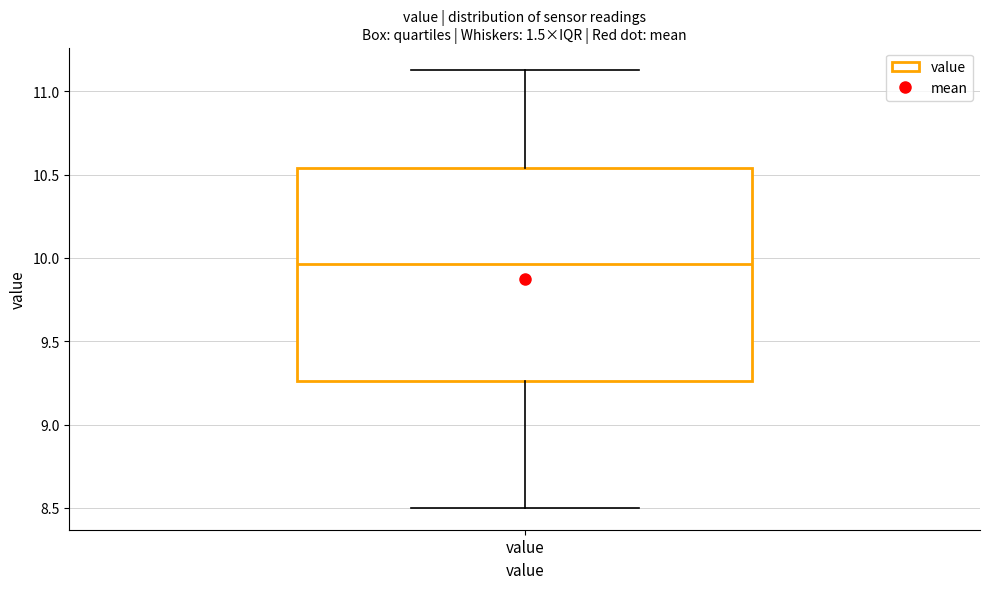

Transcribe this box plot: give where the median line is, the range the box spans, and where the two whiskers end, as read against the y-axis. The values are not printed on the chart, so give them approximately, as read against the axis.

median 9.95, box 9.25 to 10.55, whiskers 8.50 to 11.15